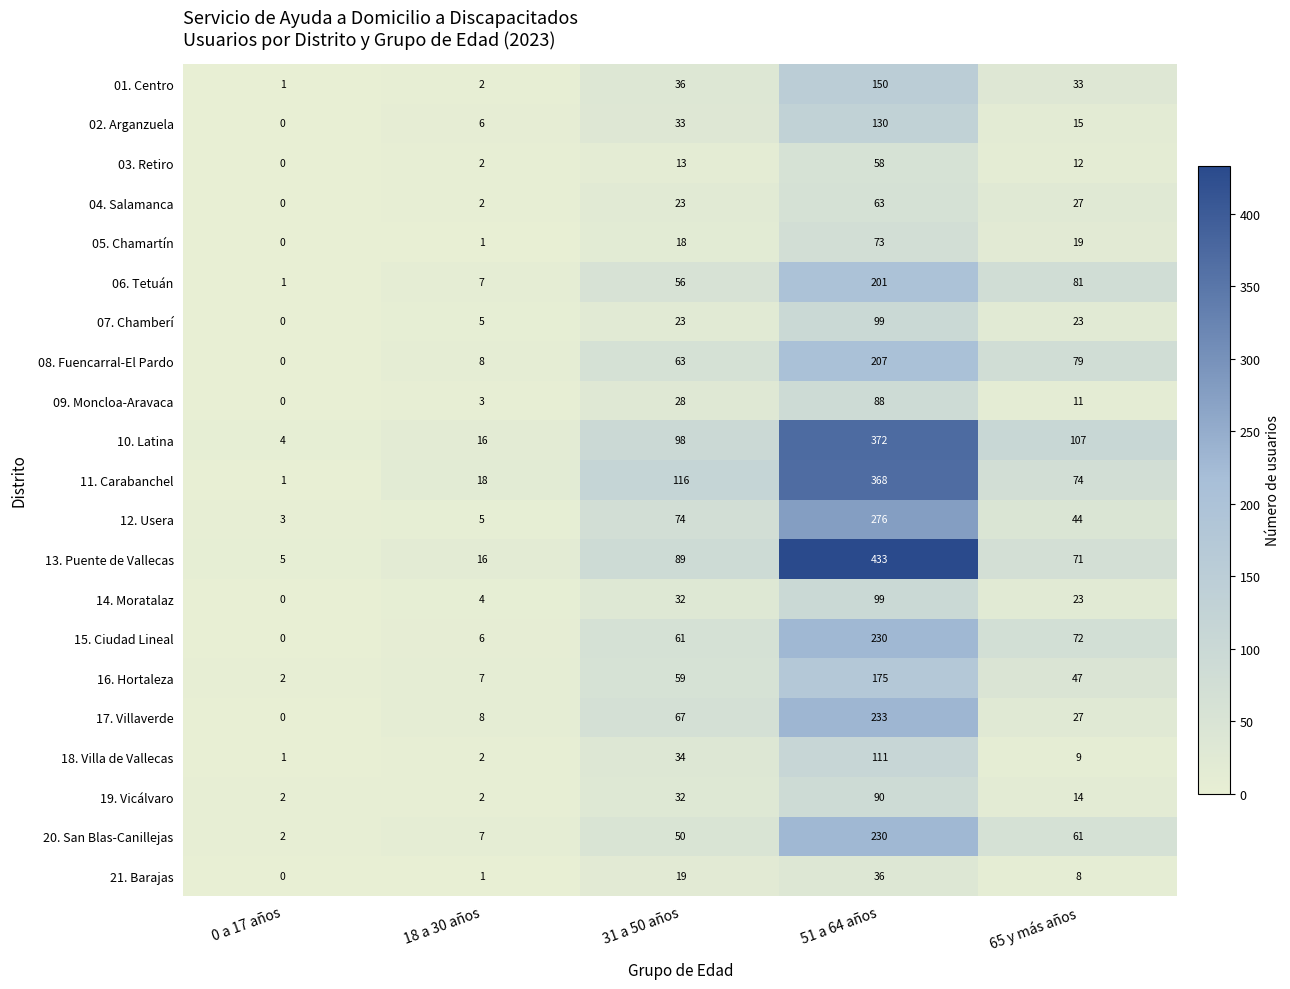

True or false: 02. Arganzuela has a value of 33 at 31 a 50 años.

True